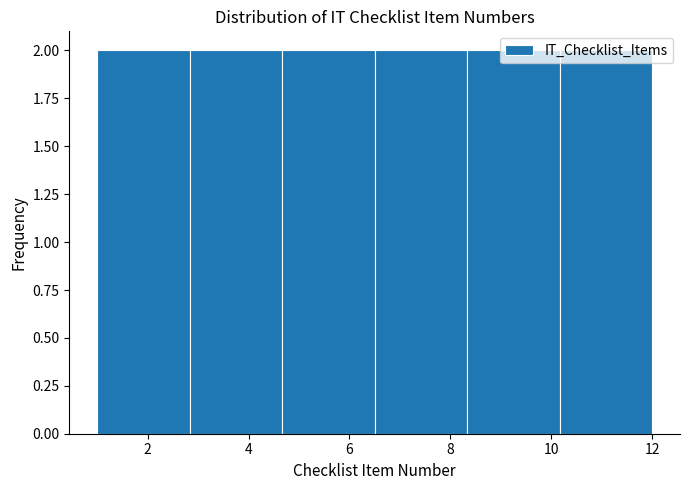

How tall is the bar that spans 6.6 to 8.4 on the x-axis? Neither the bar edges nor the heights are printed on the chart, so give them approximately, as read against the axes.

2